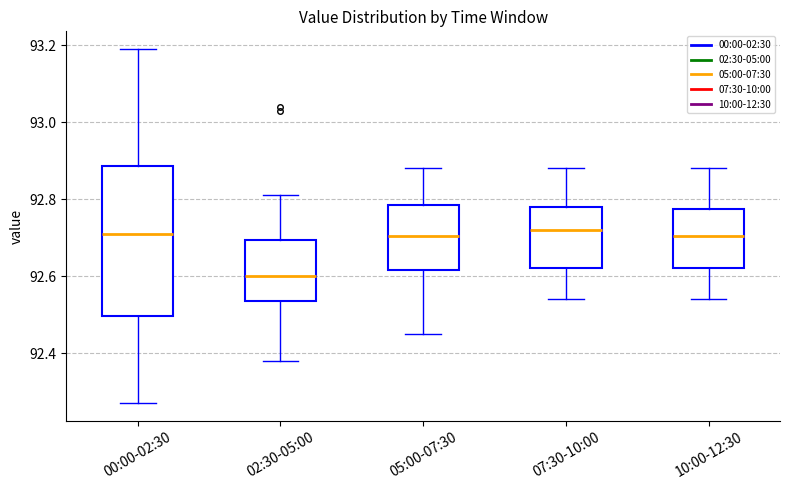

Which box is the tallest, from its lower edge to its upper edge?

00:00-02:30